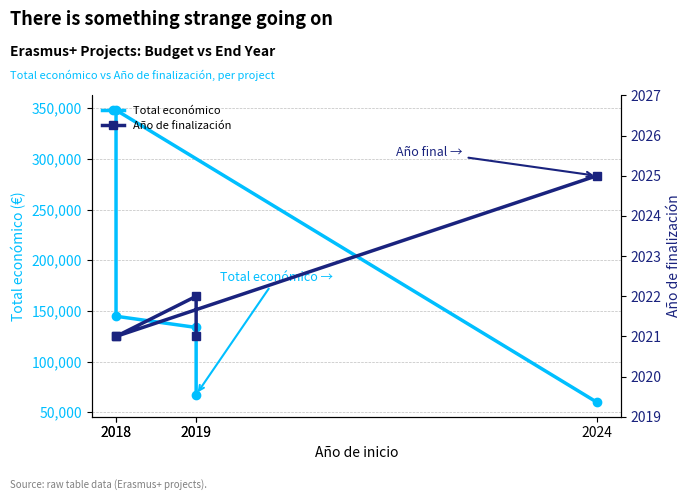

Reading left to right, list all the values displayed in this chart.

Total económico: 67361	133702	144750	348210	60000
Año de finalización: 2021	2022	2021	2021	2025